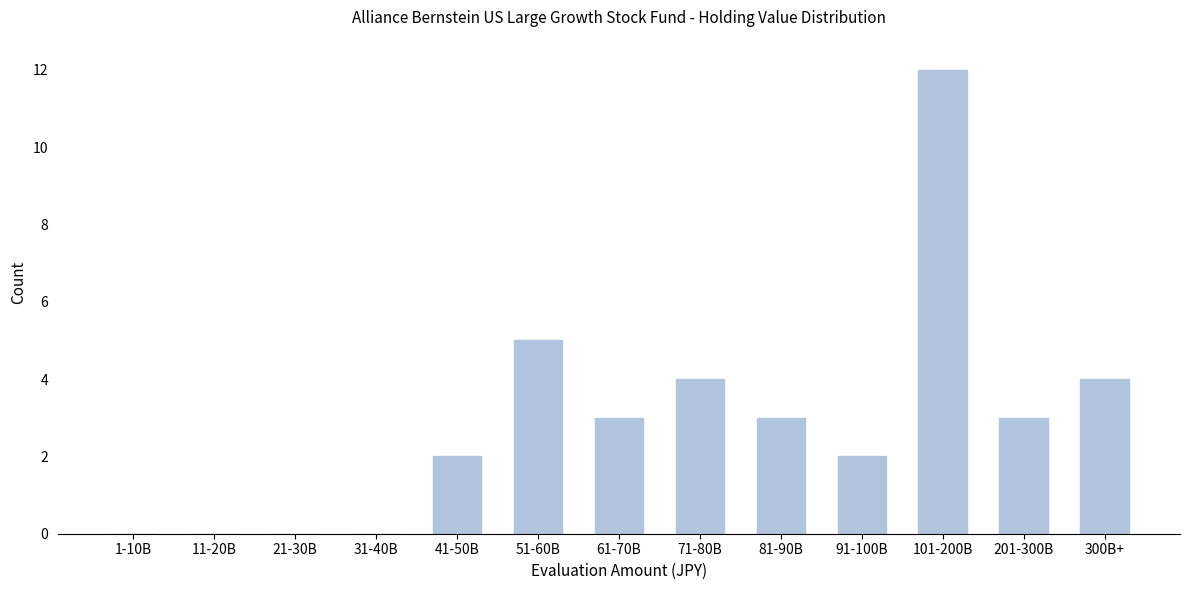

Reading left to right, list all the values displayed in this chart.

1-10B=0	11-20B=0	21-30B=0	31-40B=0	41-50B=2	51-60B=5	61-70B=3	71-80B=4	81-90B=3	91-100B=2	101-200B=12	201-300B=3	300B+=4